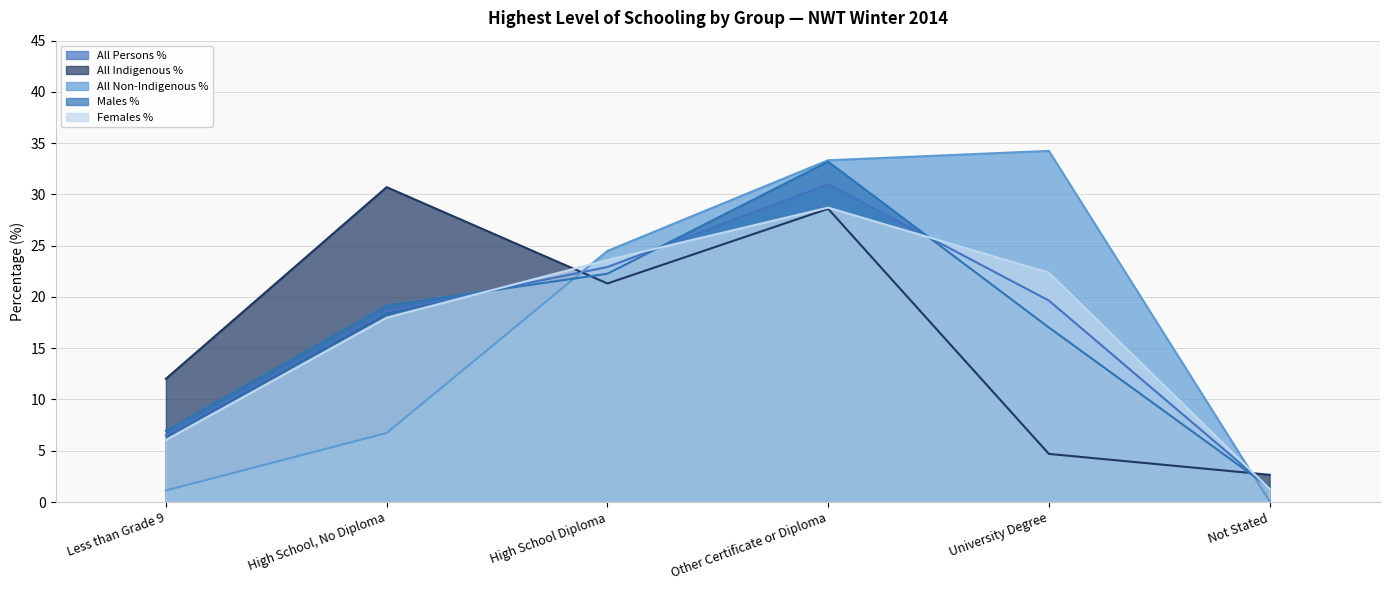

True or false: All Non-Indigenous % has a value of 33.3 at Other Certificate or Diploma.

True